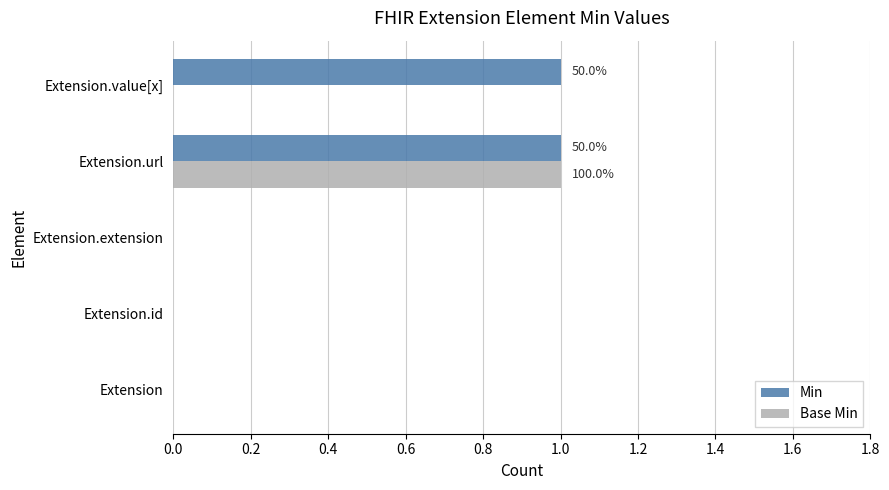

The value of Base Min at Extension.url is 2. True or false?

False